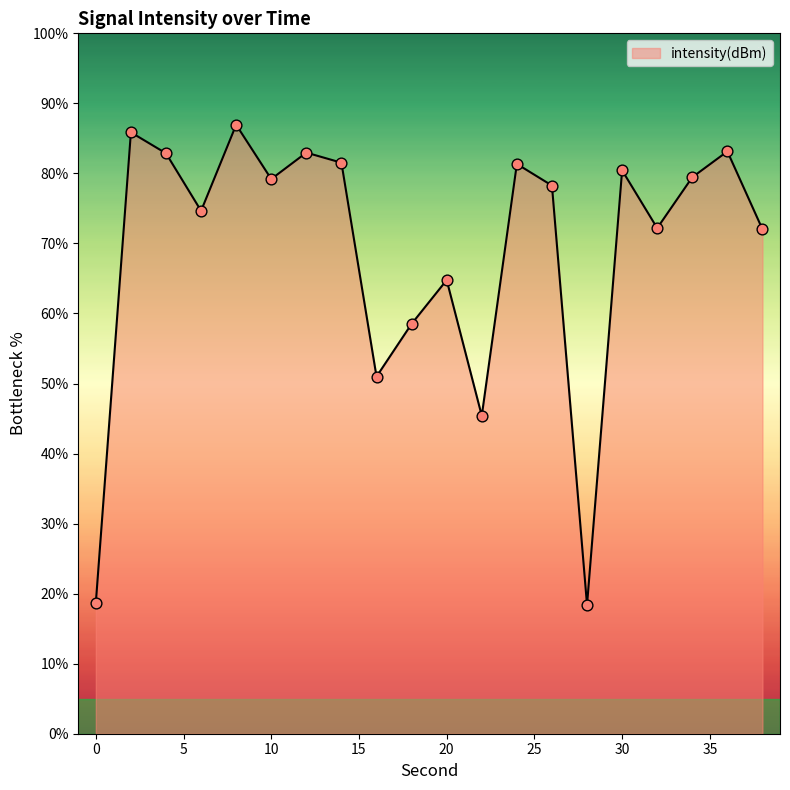

What is the difference between the maximum and minimum values?

68.6